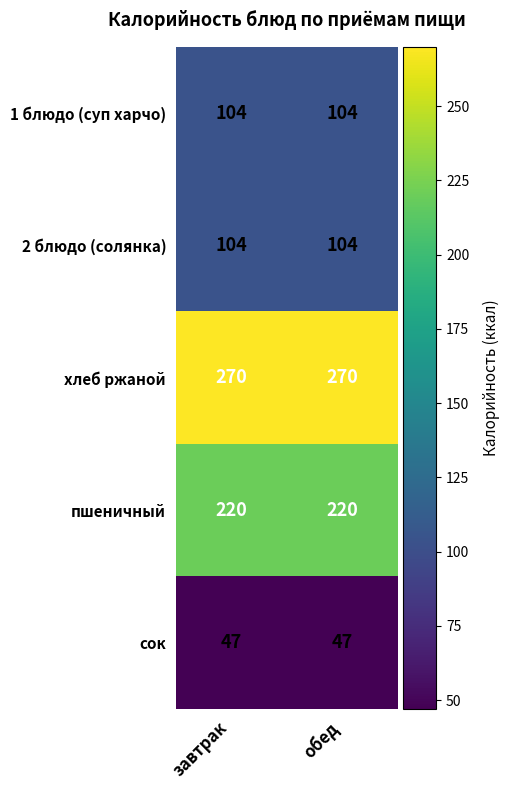

What is the greatest value displayed?

270